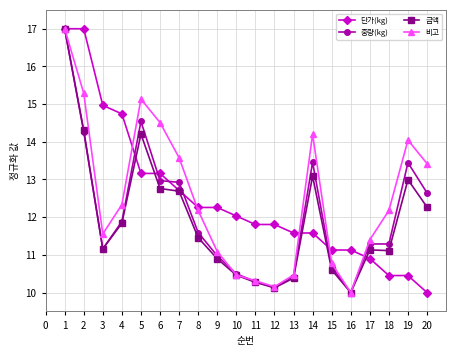

Which category has the lowest value in the 단가(kg) series?

20